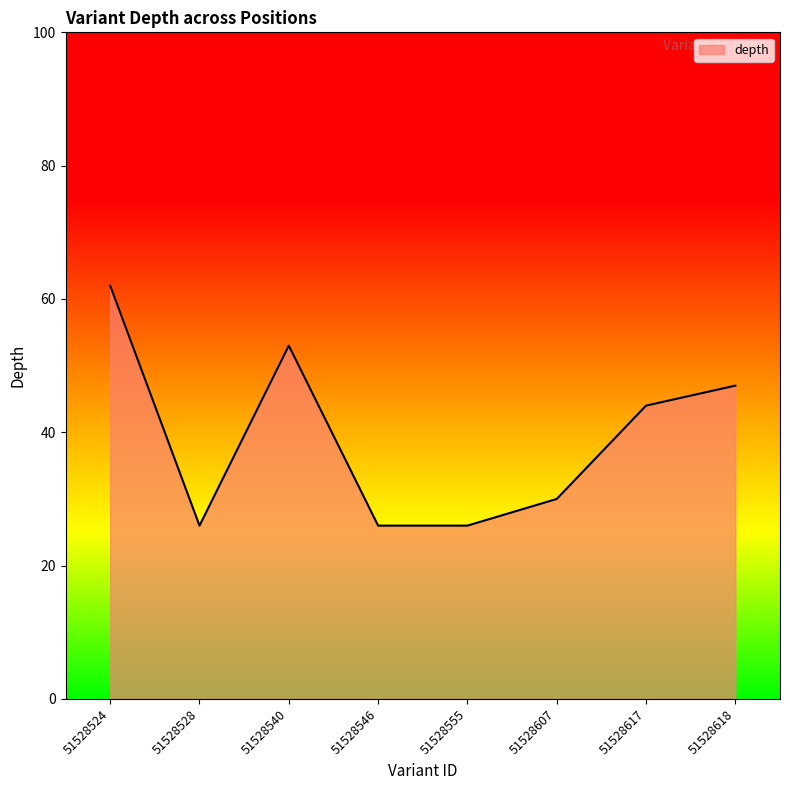

What value does the data have at 51528546?

26